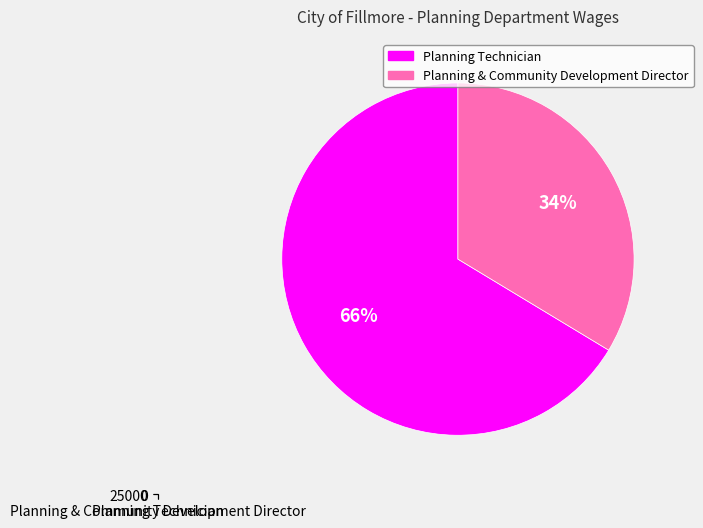

Between Planning Technician and Planning & Community Development Director, which is larger?

Planning Technician